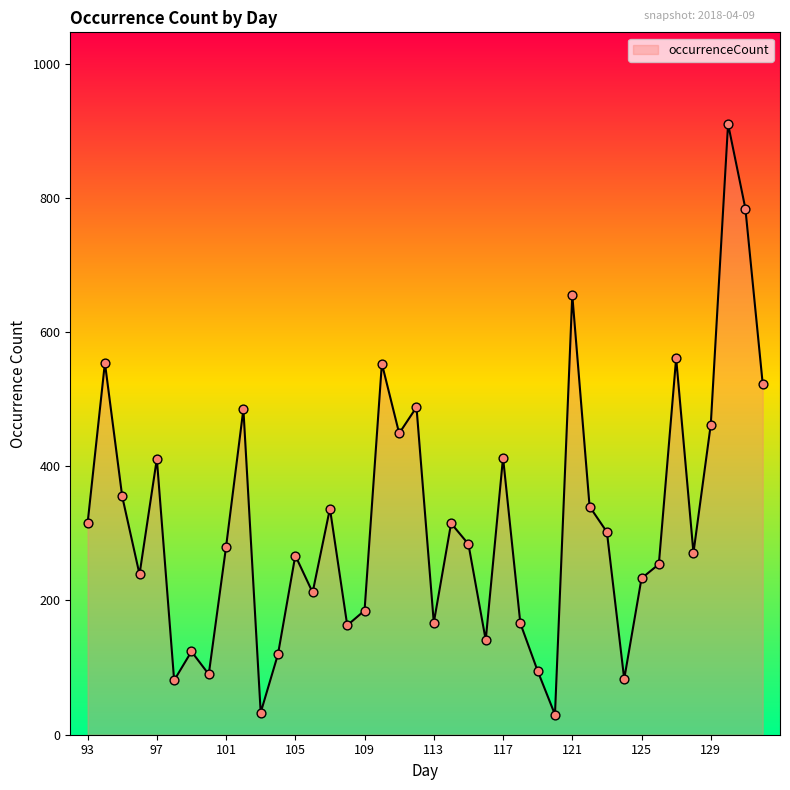

What is the difference between the maximum and minimum values?

880